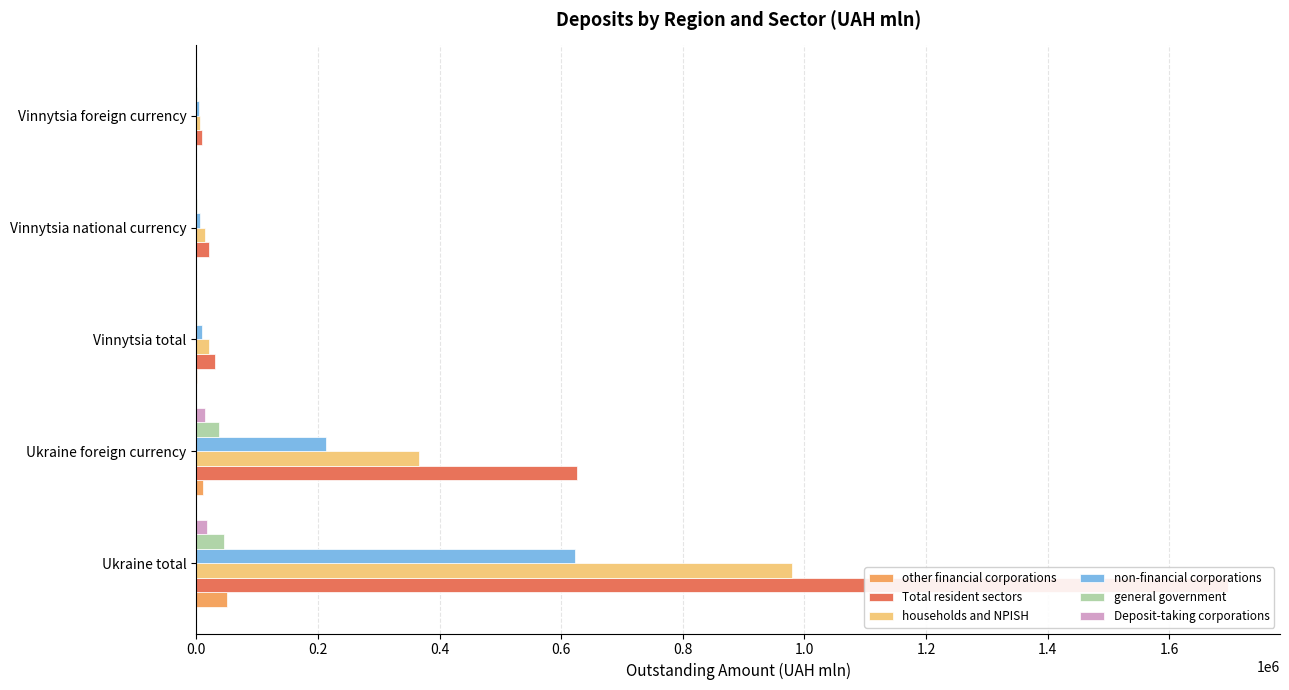

How many data points in non-financial corporations are less than 9093?

2